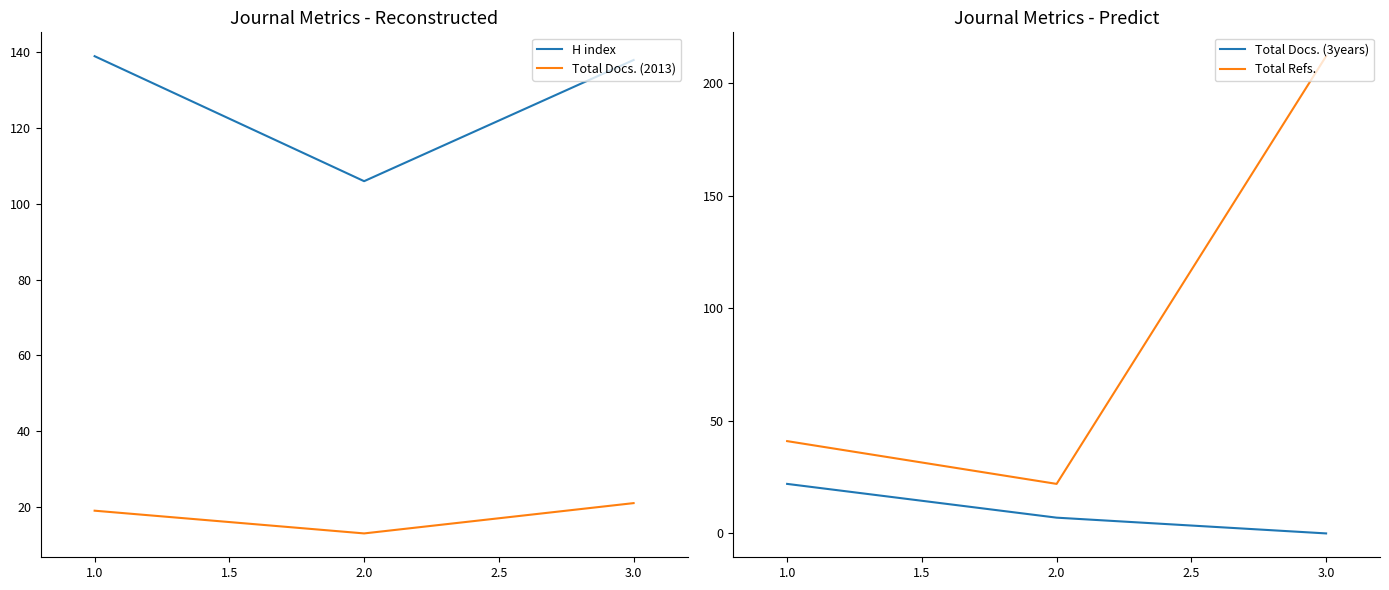

How many data points in Total Docs. (3years) are less than 7?

1